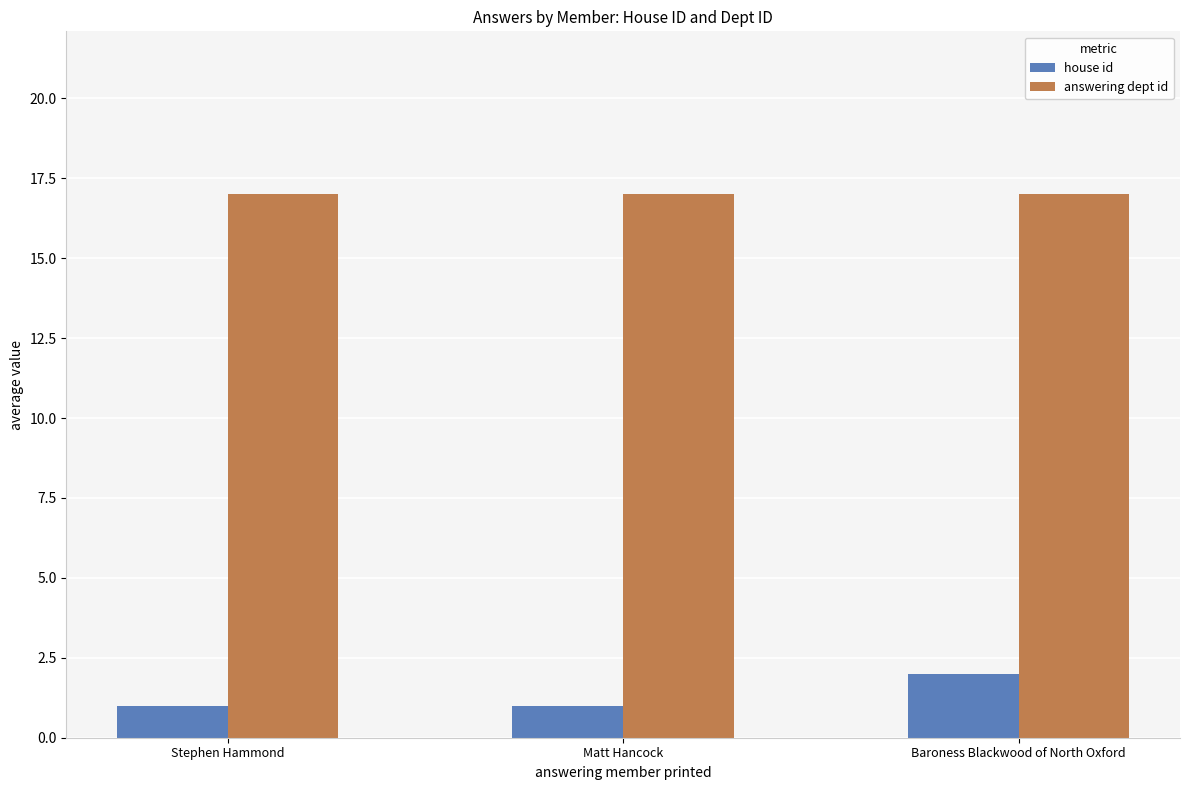

What is the average value of the answering dept id series?

17